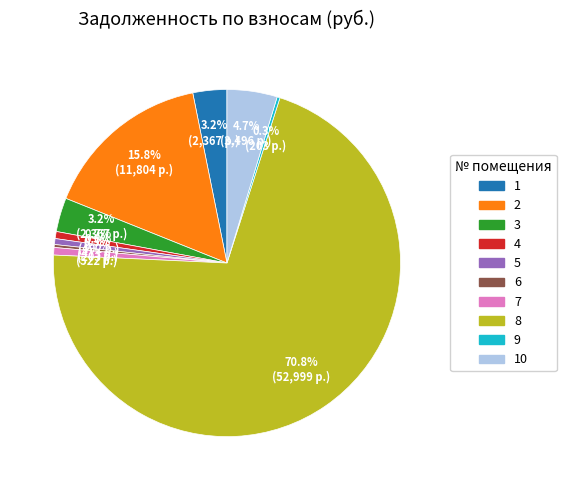

To the nearest percent, what is the average slice percentage?

10%